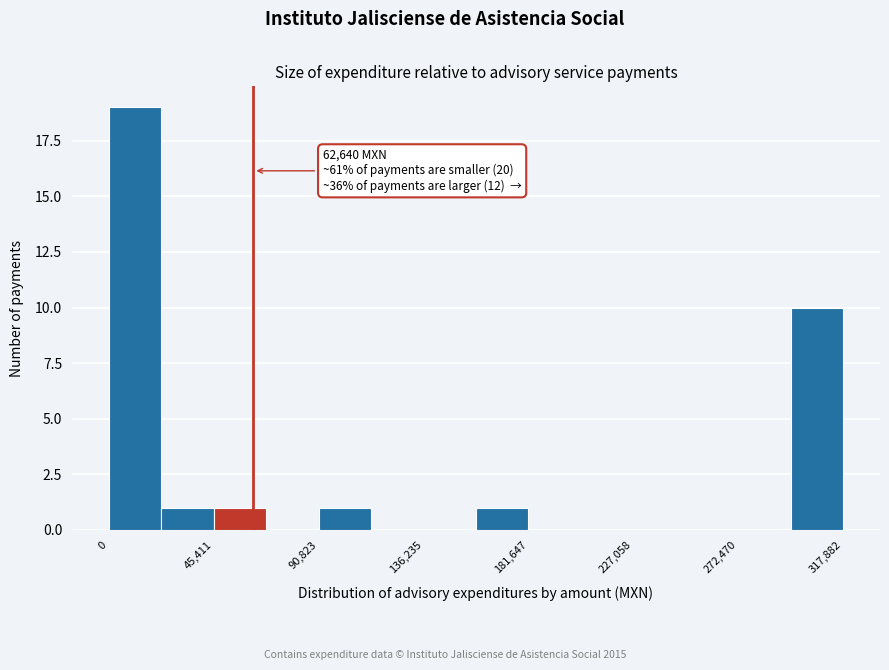

Which range on the x-axis has the tallest bar?

0 to 25000